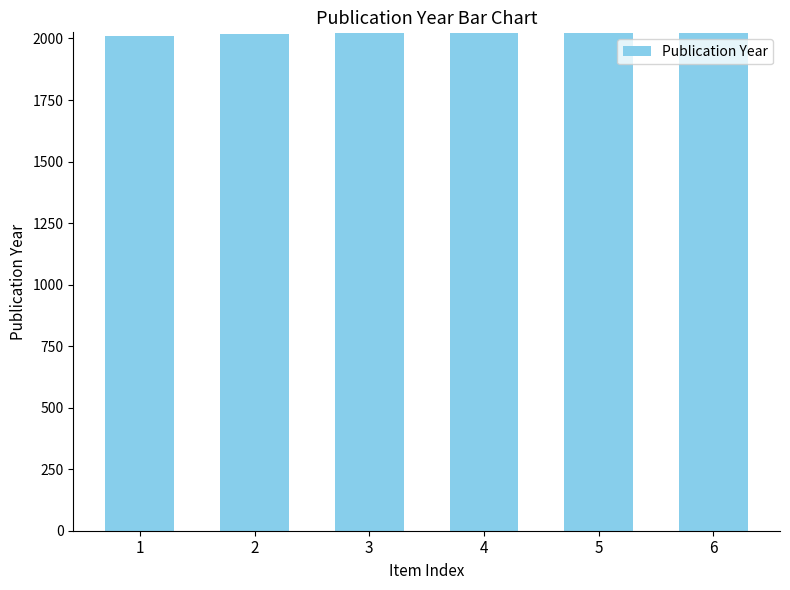

What is the greatest value displayed?

2023